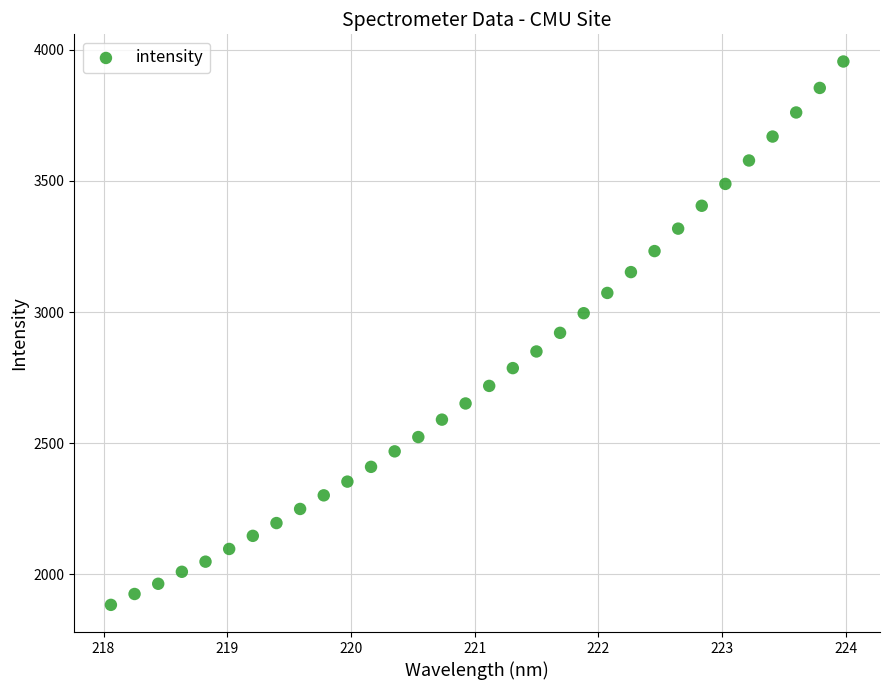

What is the range of Y values (max minus min)?

2072.0